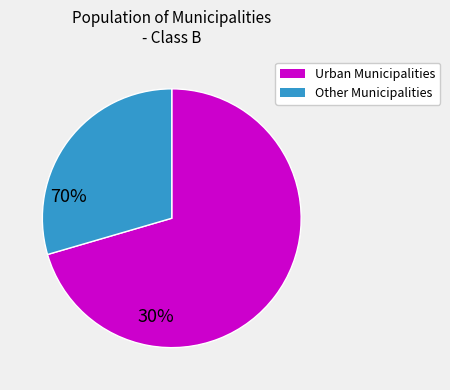

Does any single category account for the majority?

Yes